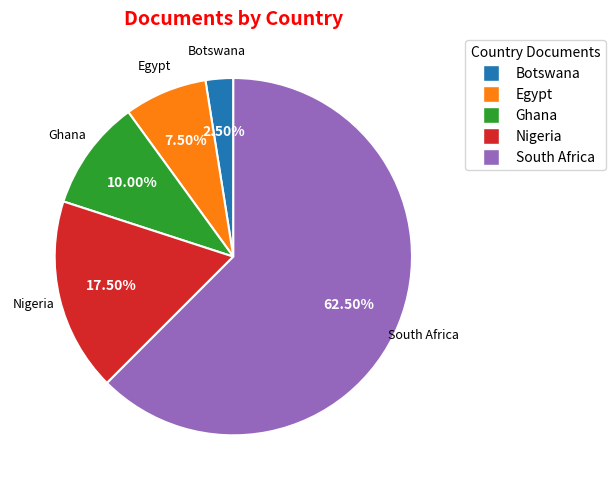

How many segments does this pie chart have?

5